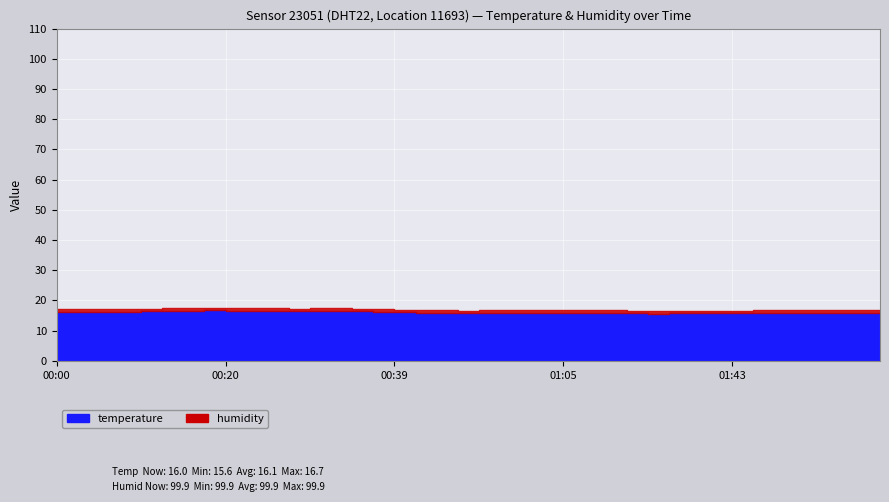

True or false: temperature and humidity cross at least once.

False